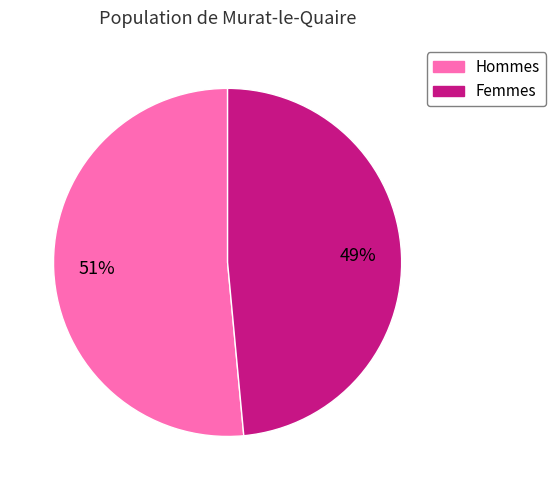

What is the largest slice in the pie chart?

Hommes